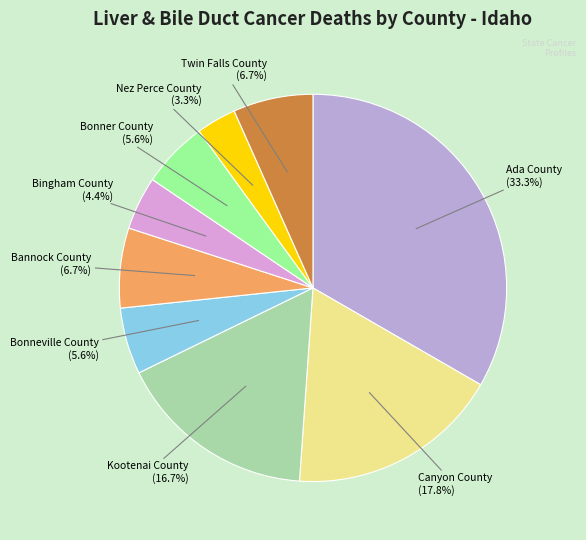

Is there a majority slice in this chart?

No